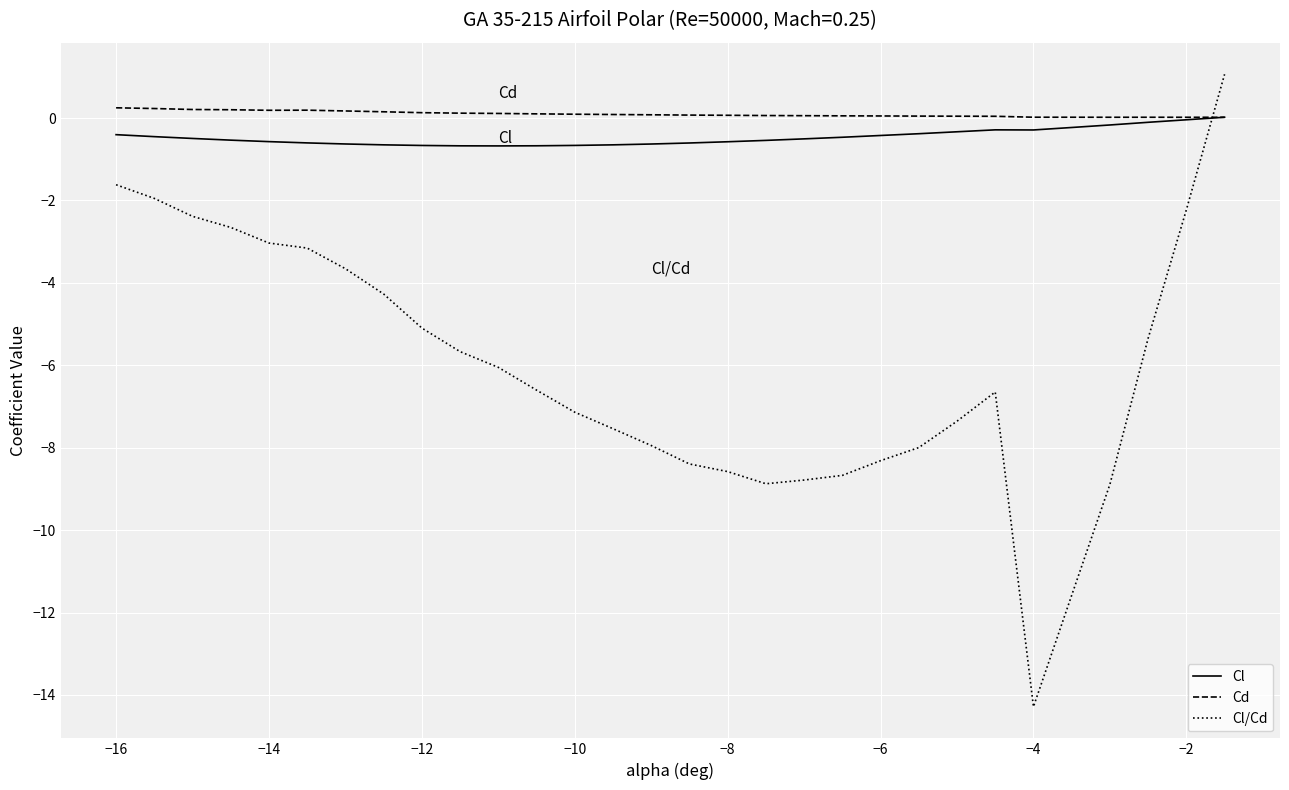

How many times do Cl and Cl/Cd cross each other?

1